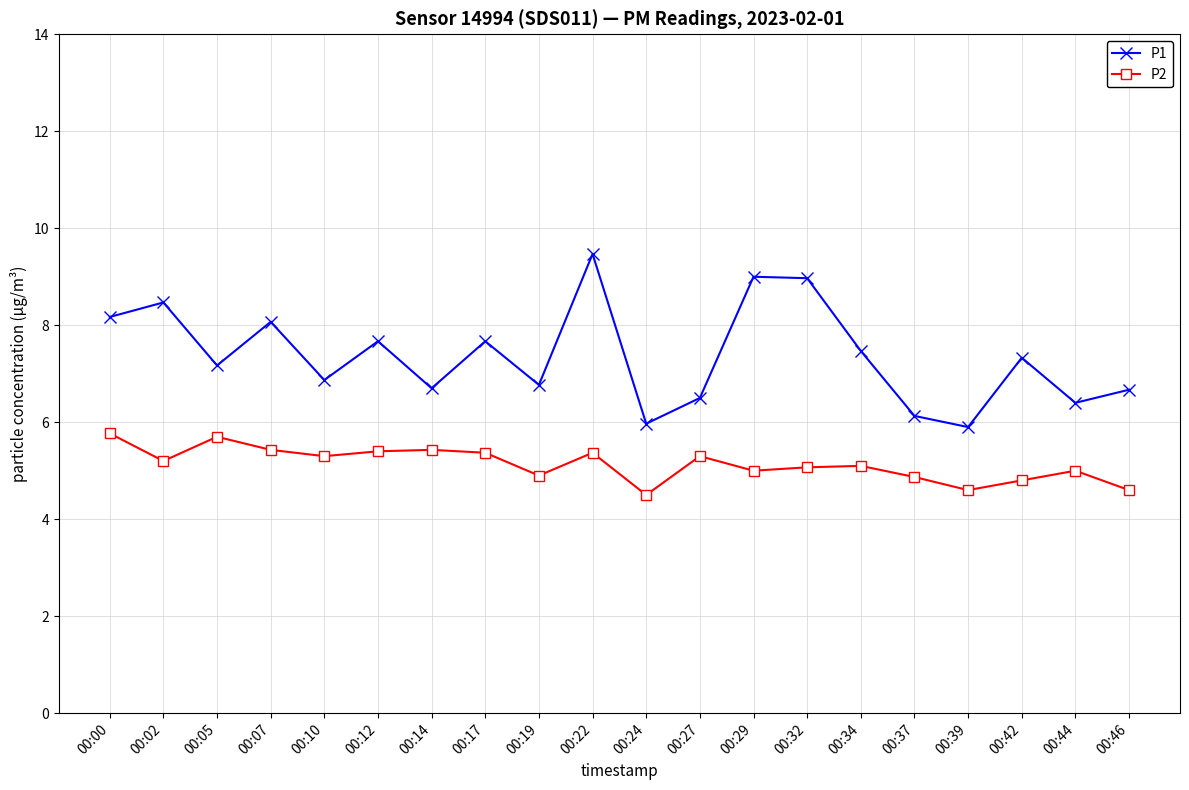

The value of P2 at 00:27 is 8.7. True or false?

False